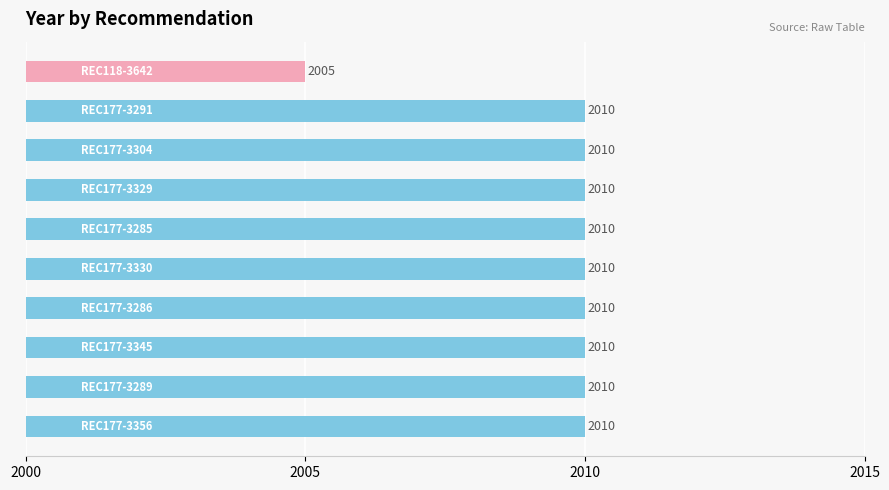

What is the maximum value shown in the chart?

2010